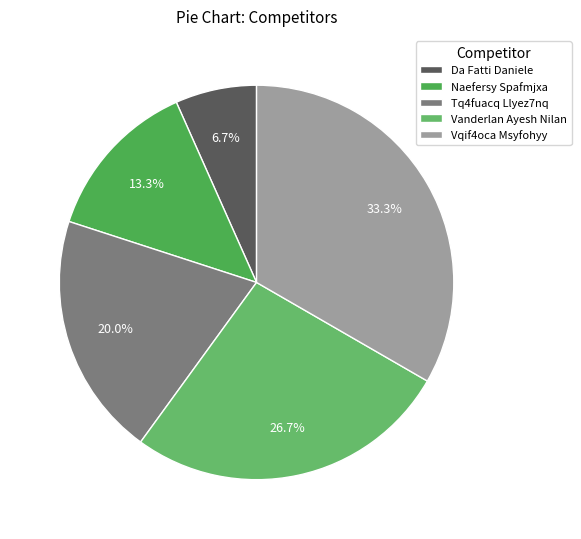

To the nearest percent, what portion does Vanderlan Ayesh Nilan represent?

27%